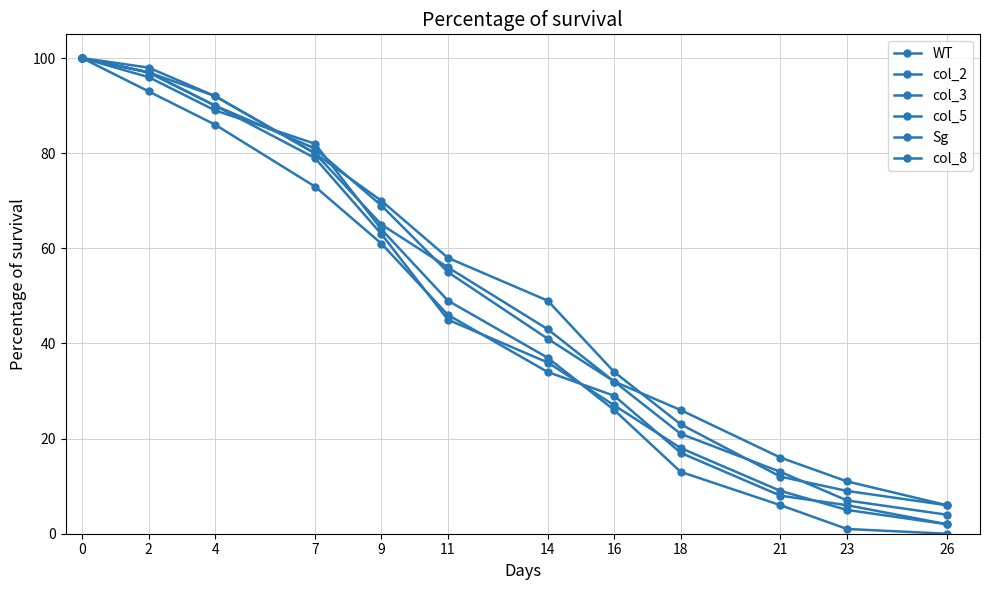

True or false: WT has a value of 2 at 26.

True